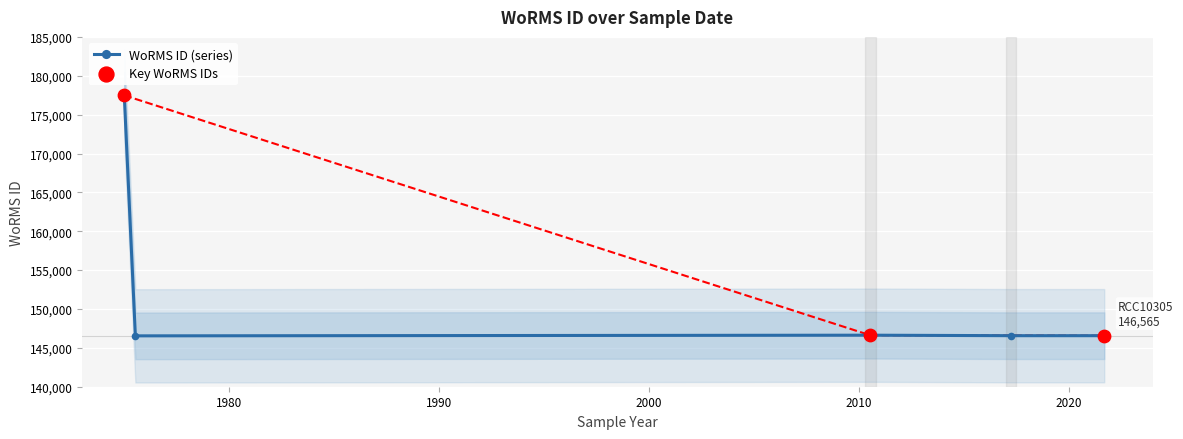

What is the change in value from RCC1773
1975-01-01 to RCC2704
2010-07-11?

-30853